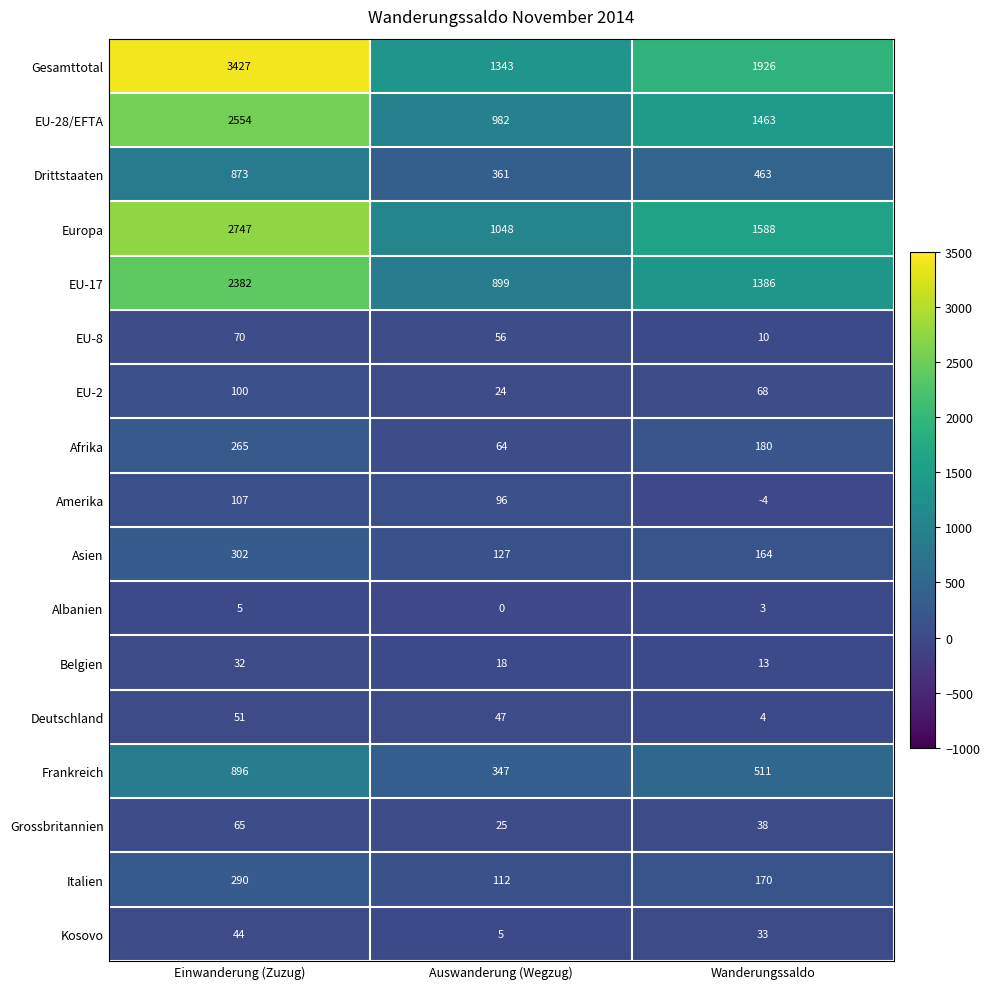

Where is EU-8 nearest to the value 40?

Auswanderung (Wegzug)